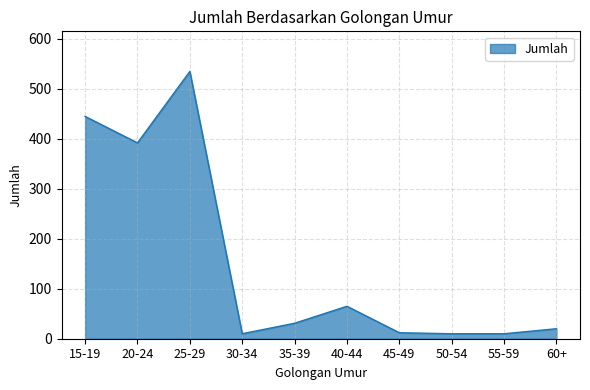

What is the change in value from 35-39 to 60+?

-11